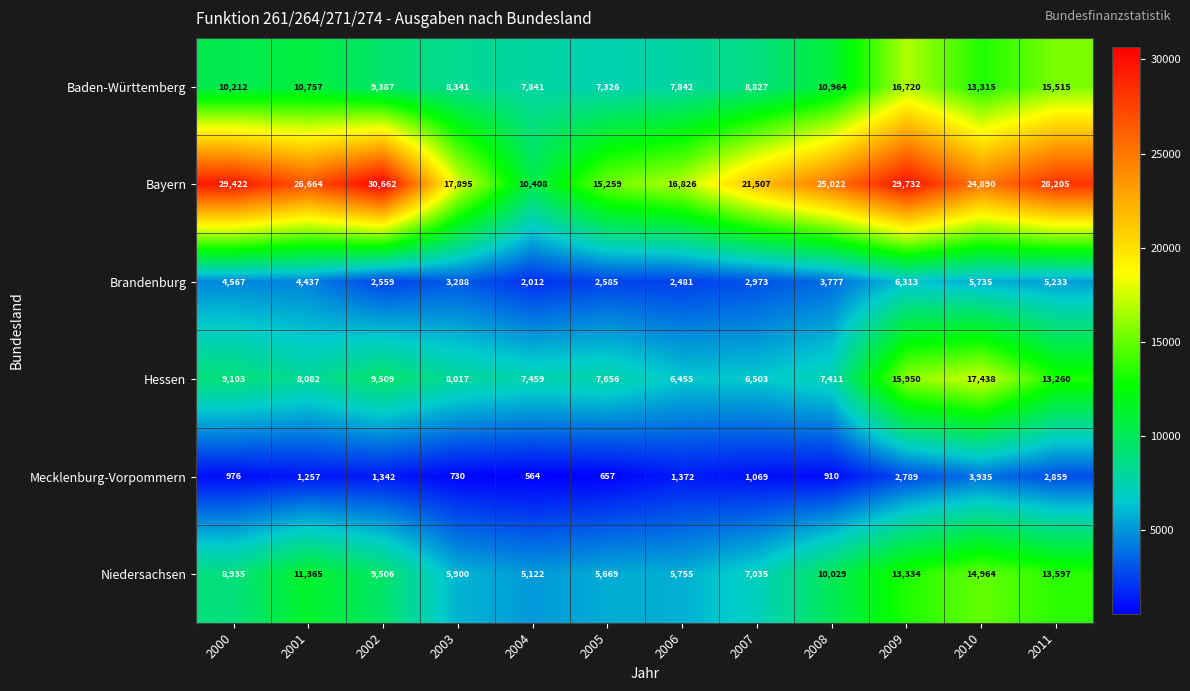

What is the average value of the Brandenburg series?

3830